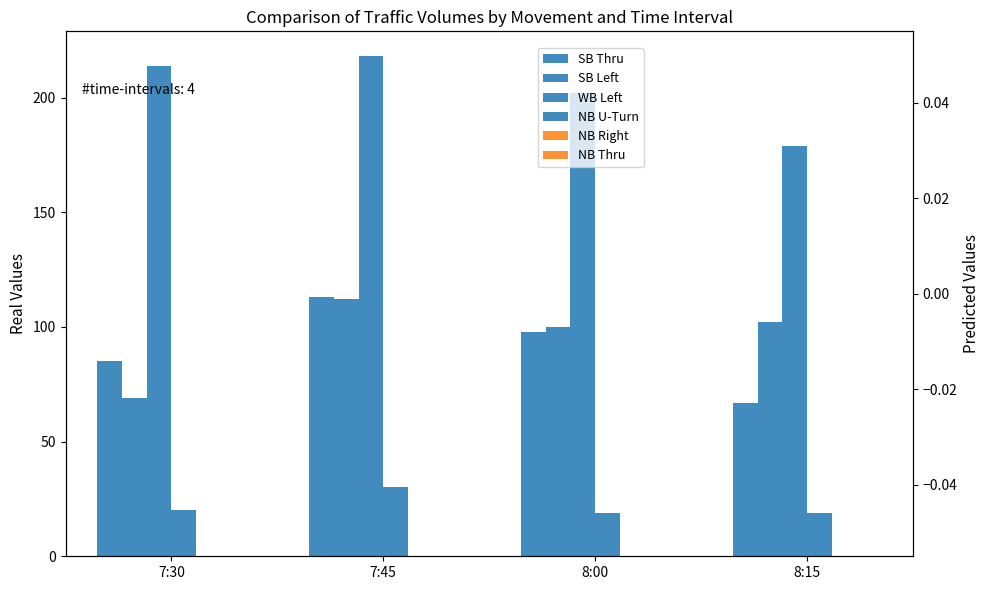

What is the difference between the highest and lowest values at 8:00?

202